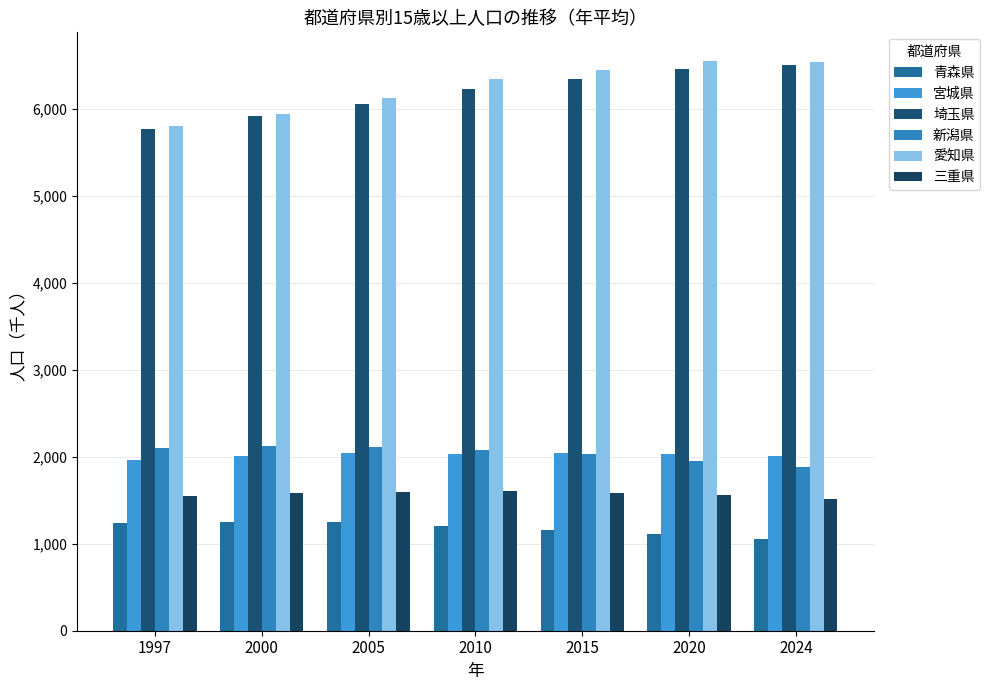

What is the highest value of the 埼玉県 series?

6509